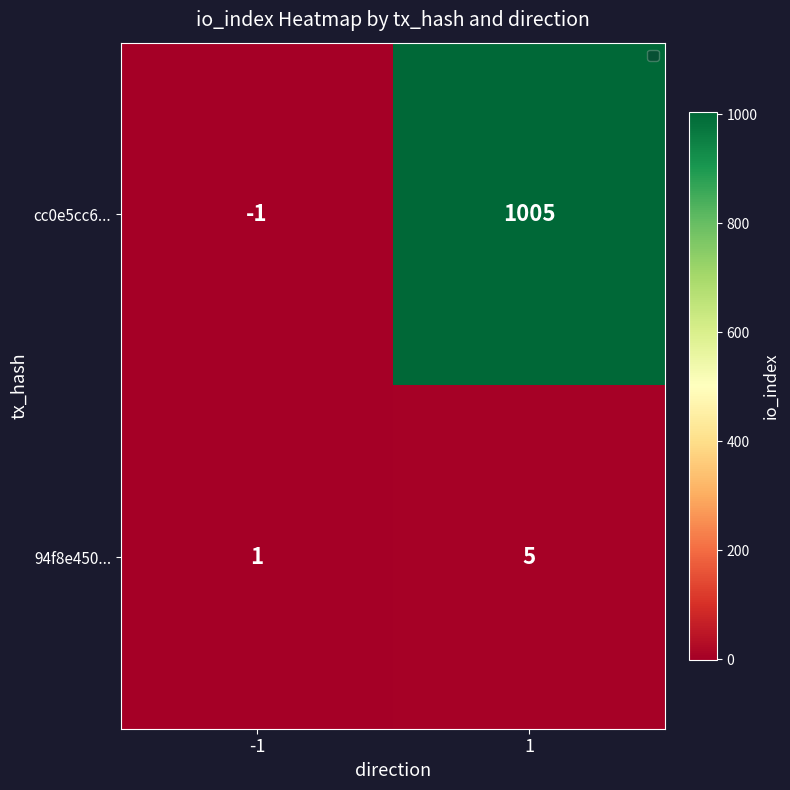

What is the approximate value of 94f8e450... at 1?

5